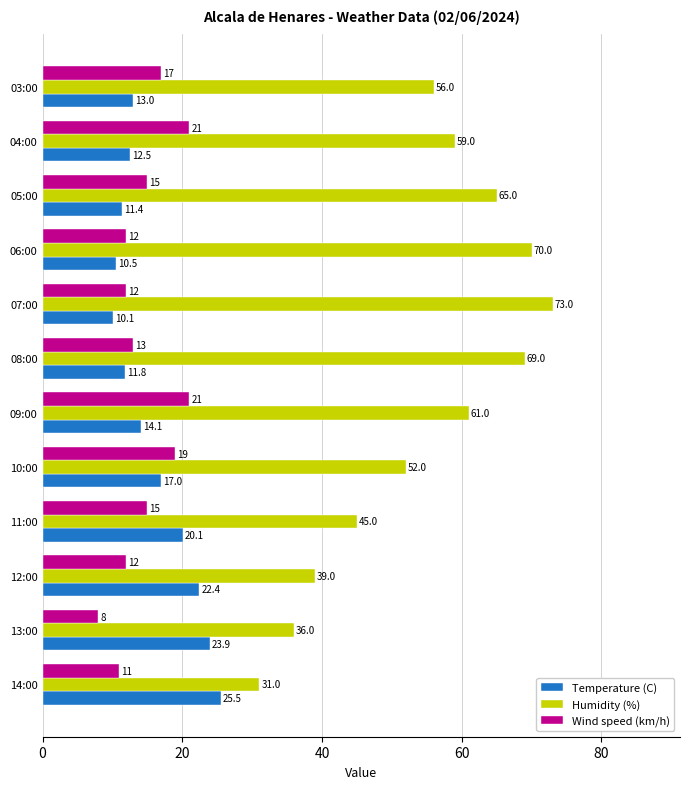

At 05:00, list the series in order from smallest to largest.

Temperature (C), Wind speed (km/h), Humidity (%)